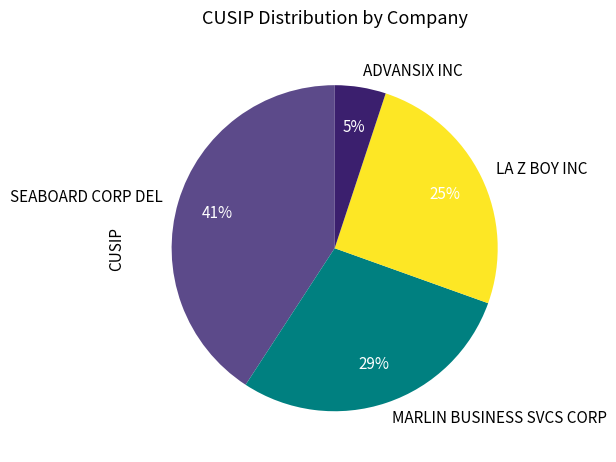

What is the smallest slice in the pie chart?

ADVANSIX INC